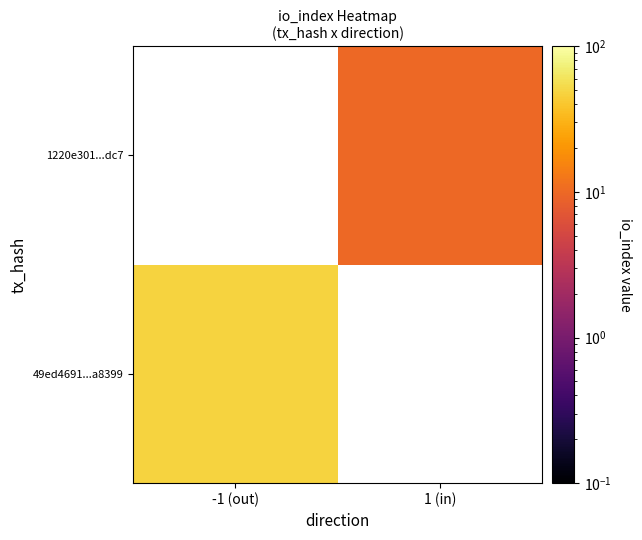

Between 1 (in) and -1 (out), which is larger?

-1 (out)